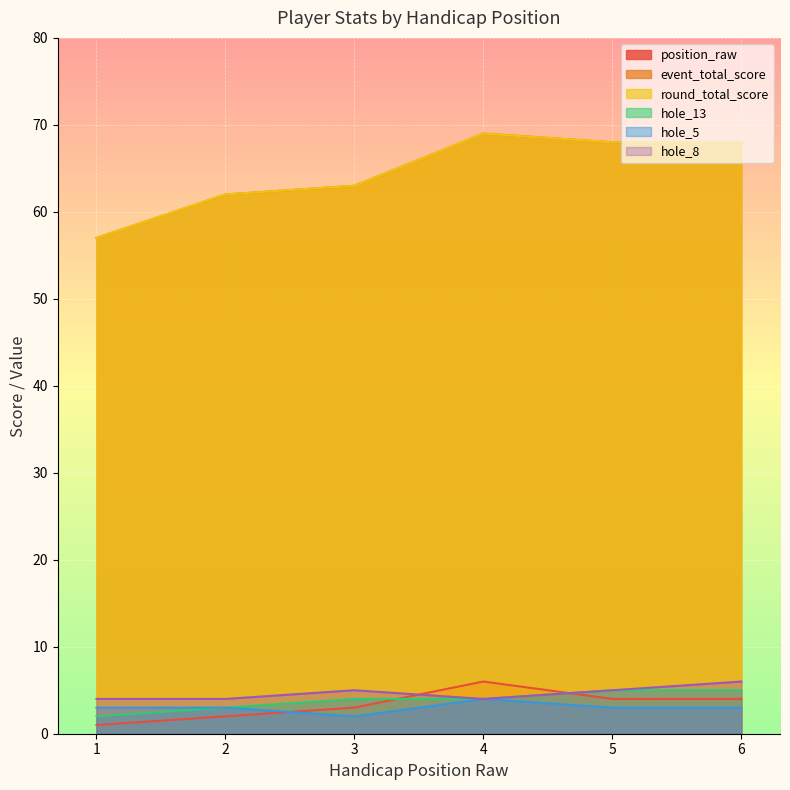

Which series changed the most between 3 and 6?

event_total_score